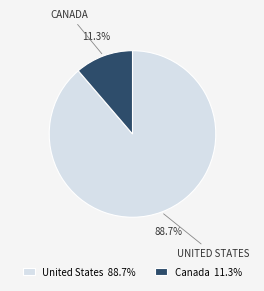

What is the total percentage of United States and Canada?

100.0%